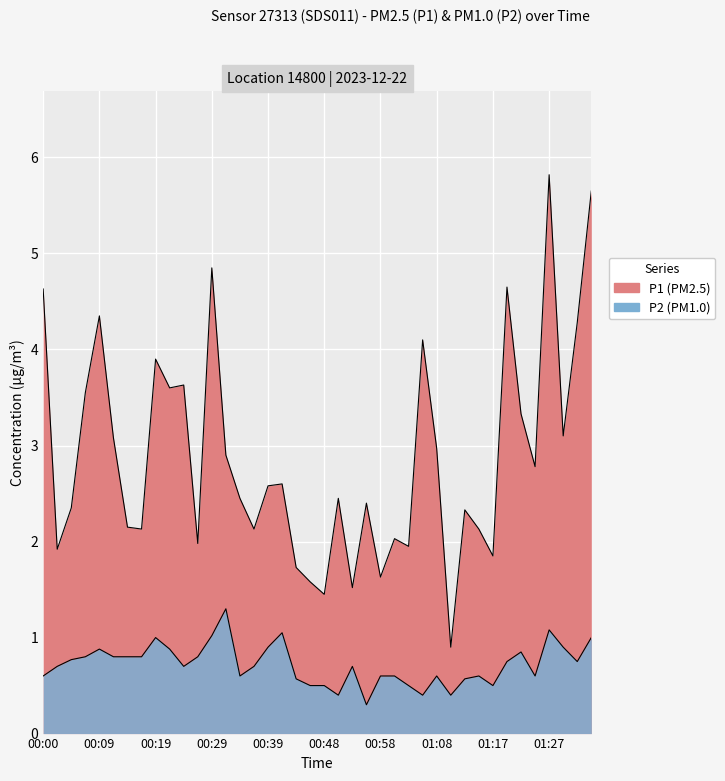

Which label corresponds to the largest value in the chart?

01:27